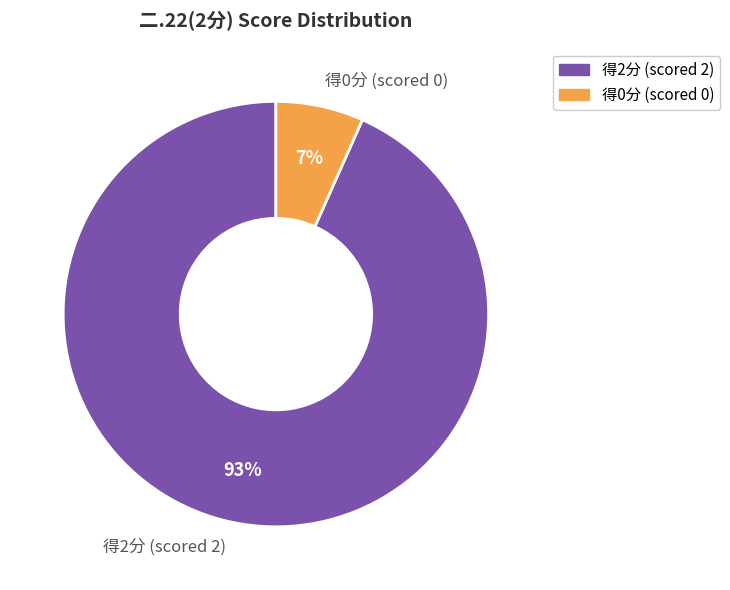

Does any single category account for the majority?

Yes